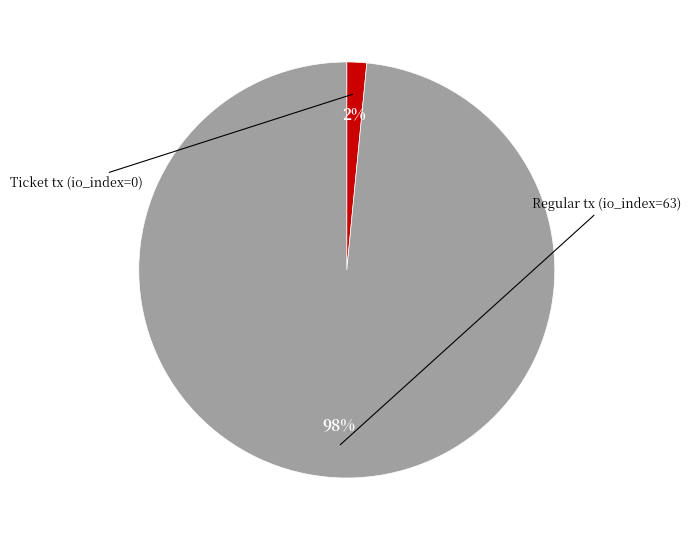

How many segments does this pie chart have?

2